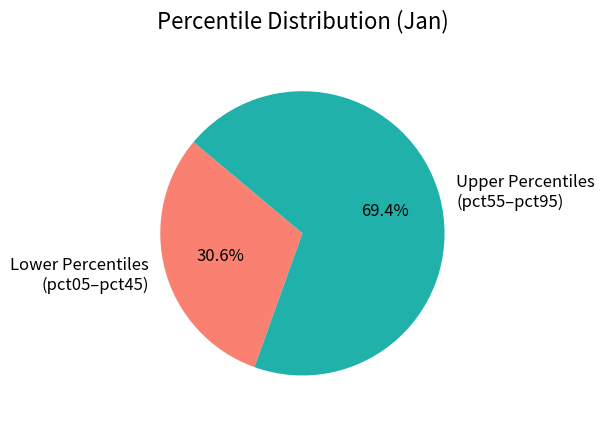

How many slices are in this pie chart?

2